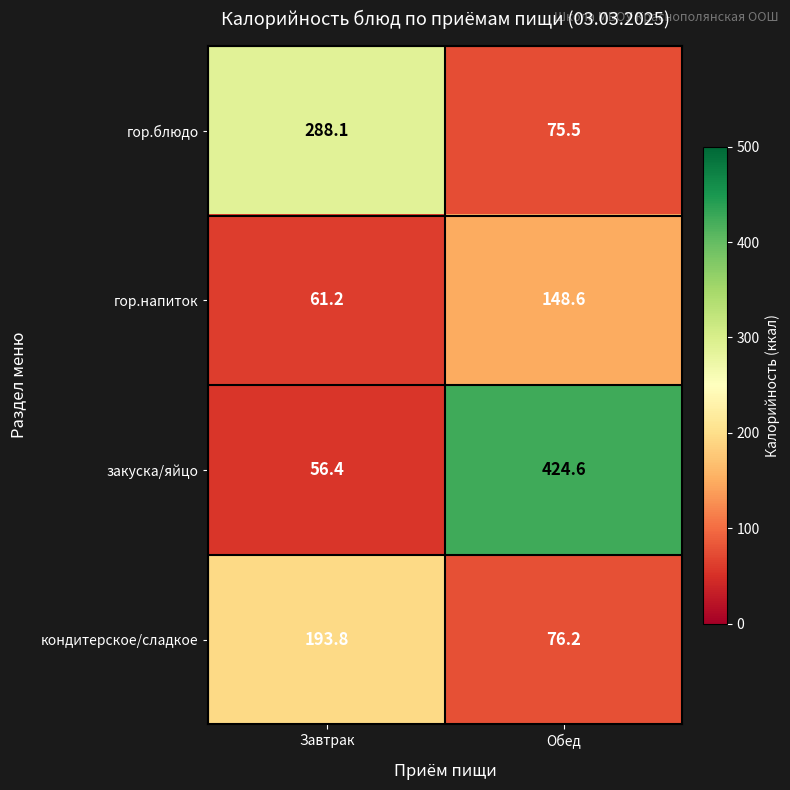

What is the average value of the гор.блюдо series?

181.8